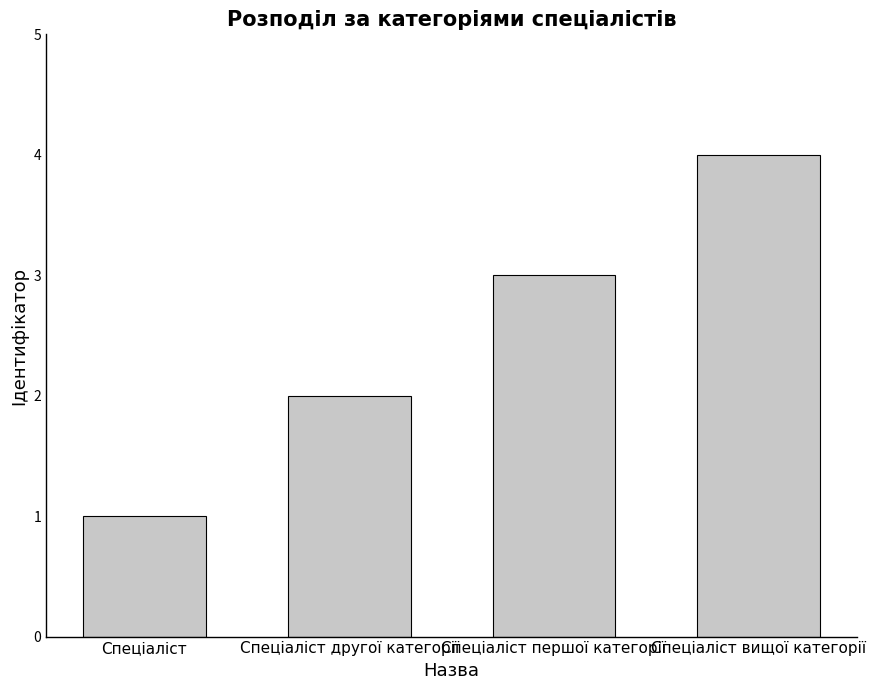

Reading left to right, extract all data points from this chart.

1	2	3	4